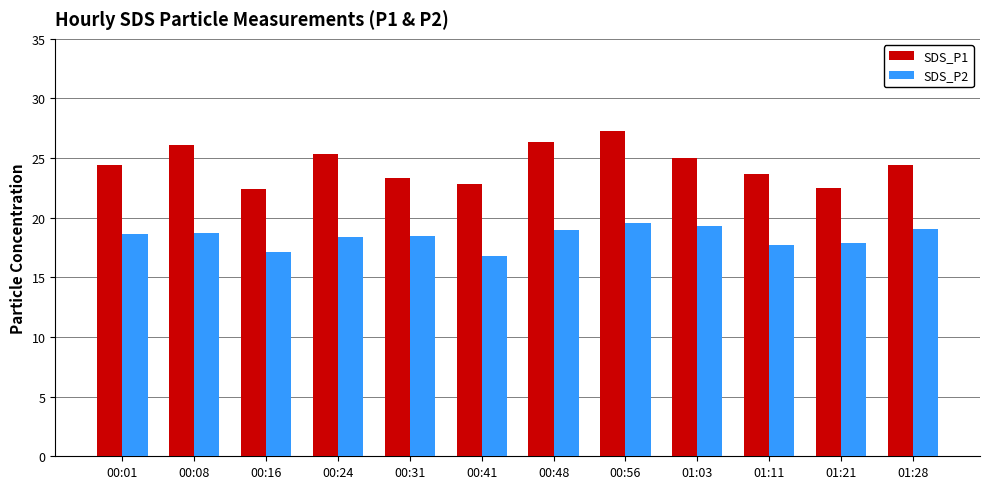

What are all the series names shown in the legend?

SDS_P1, SDS_P2